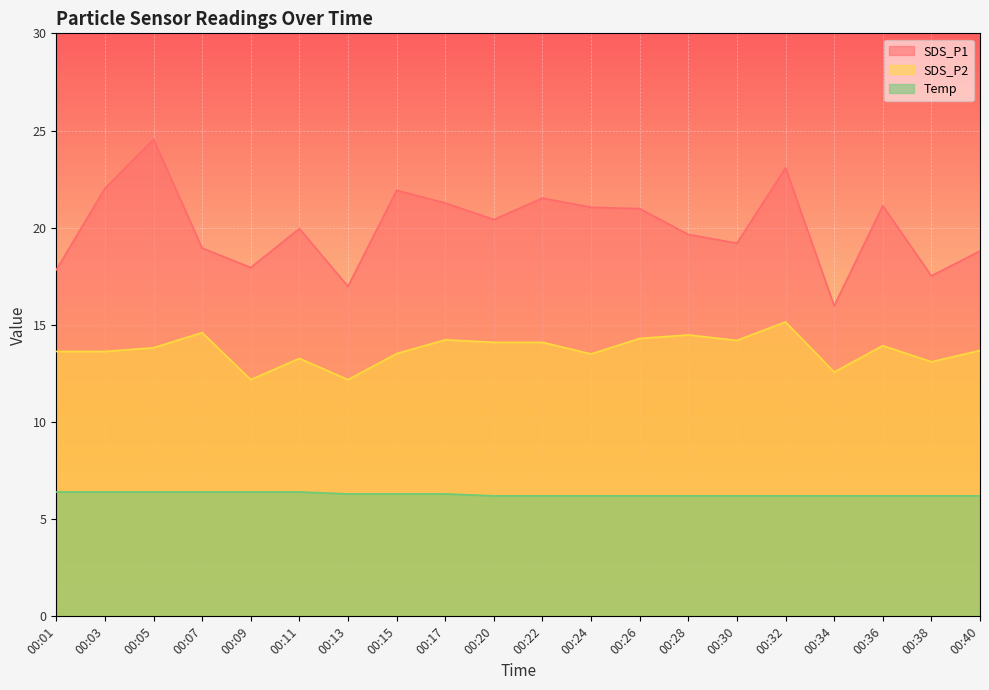

What is the value of the Temp point at the 12th from the left?

6.2